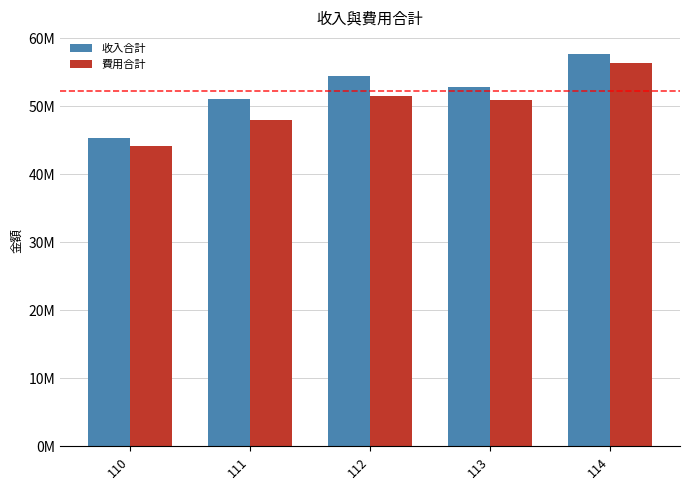

The value of 收入合計 at 112 is 21665502. True or false?

False